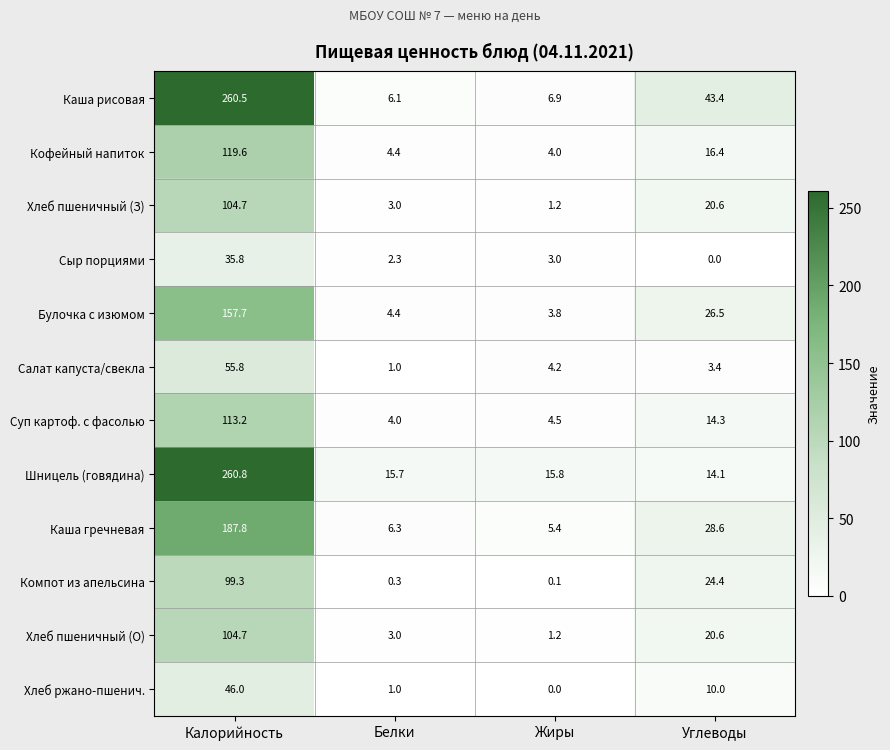

Read the Компот из апельсина value at Белки.

0.3